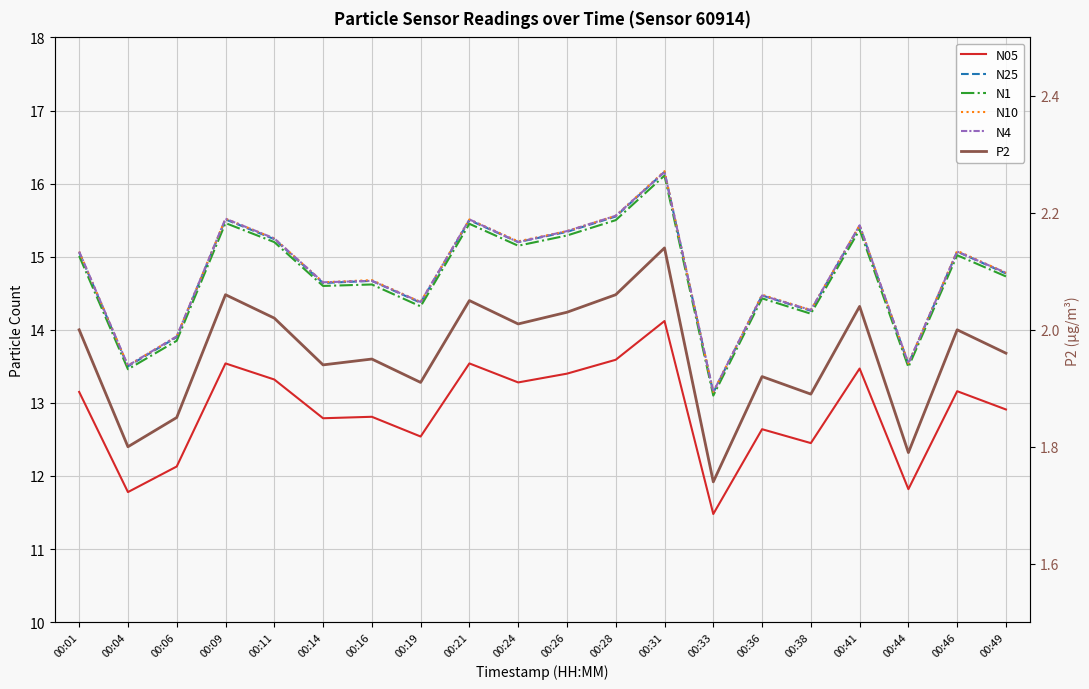

At which category does P2 reach its first local peak?

00:09